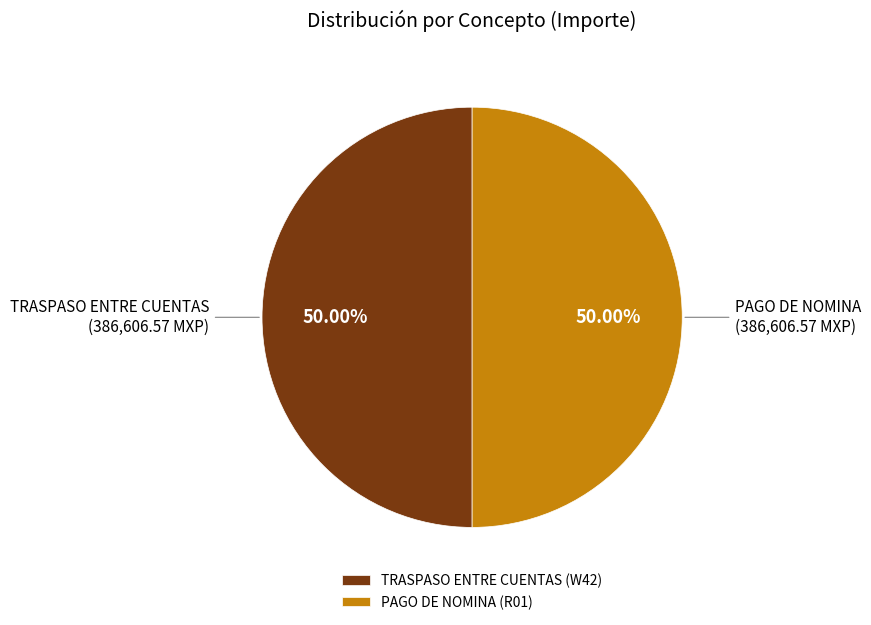

Approximately how many times larger is the value at TRASPASO ENTRE CUENTAS (W42) compared to PAGO DE NOMINA (R01)?

1.0